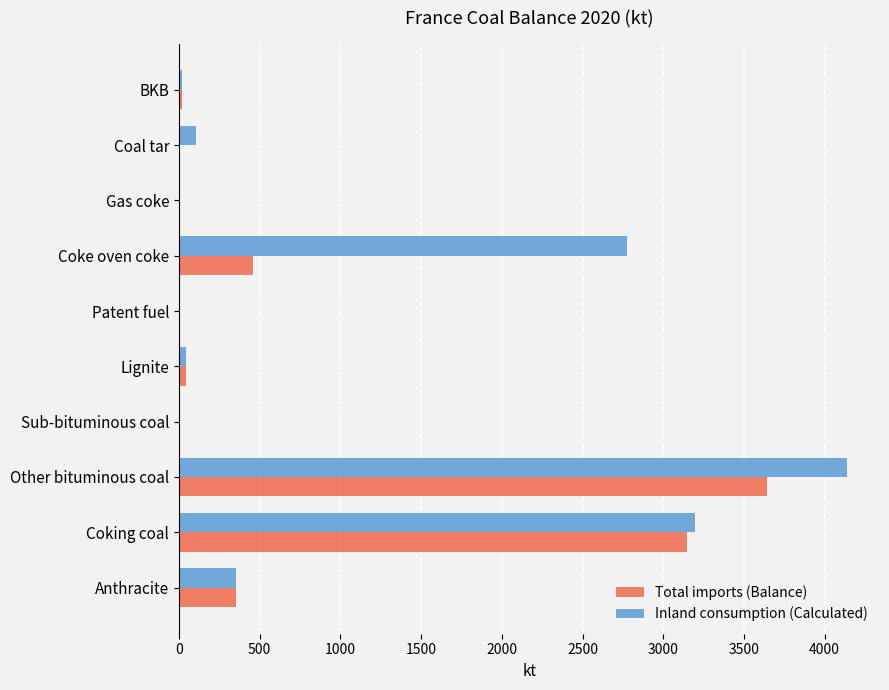

Which series changed the most between Anthracite and Other bituminous coal?

Inland consumption (Calculated)